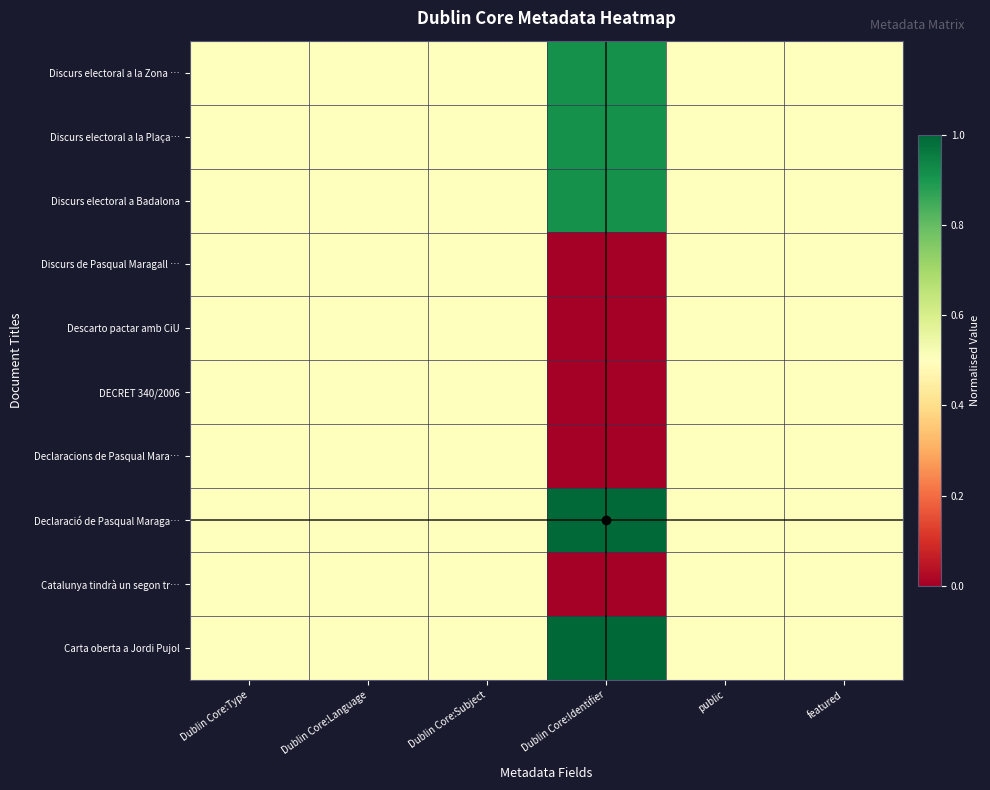

Which has a higher value, Dublin Core:Subject or featured?

Dublin Core:Subject